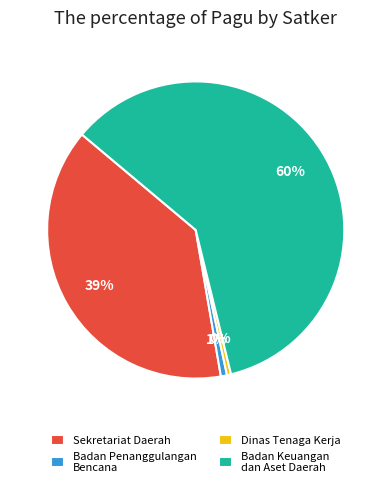

Which has a higher value, Dinas Tenaga Kerja or Badan Keuangan dan Aset Daerah?

Badan Keuangan dan Aset Daerah